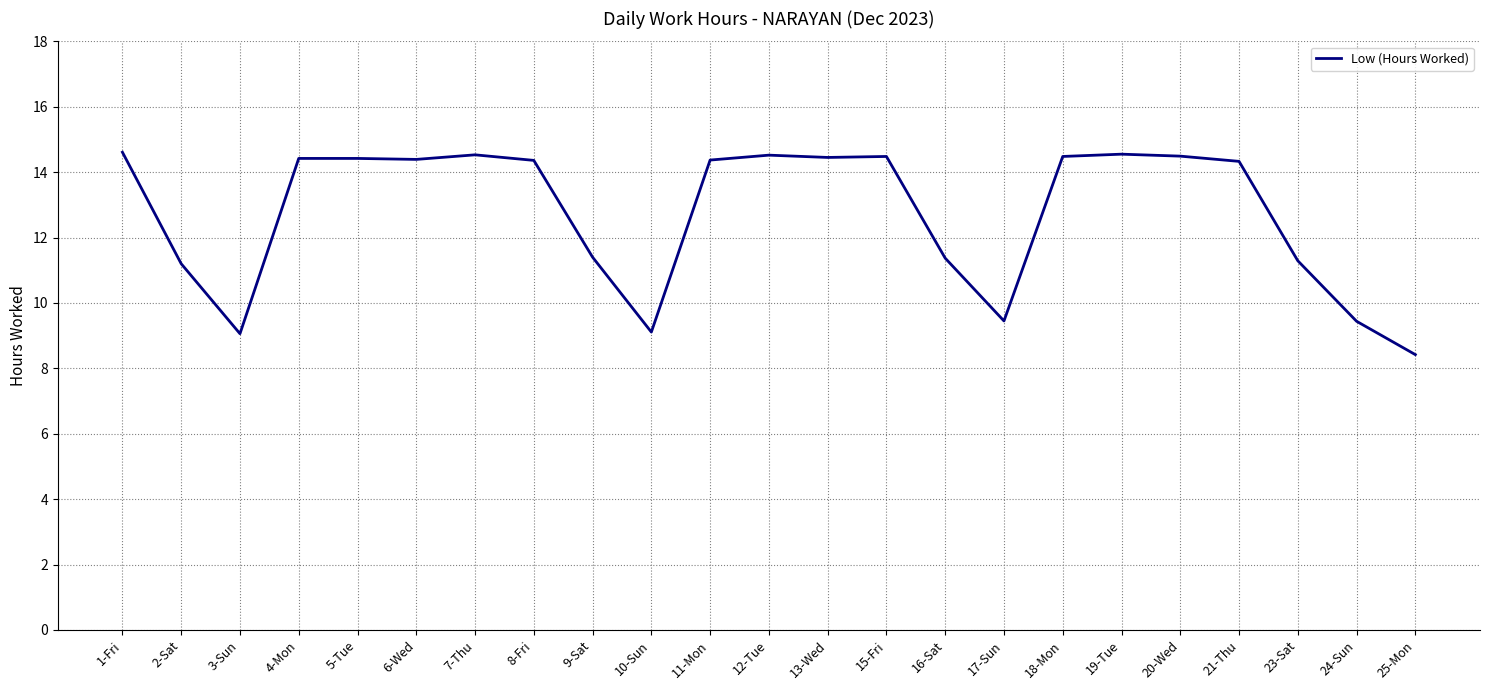

Where does the data first go above 14?

1-Fri